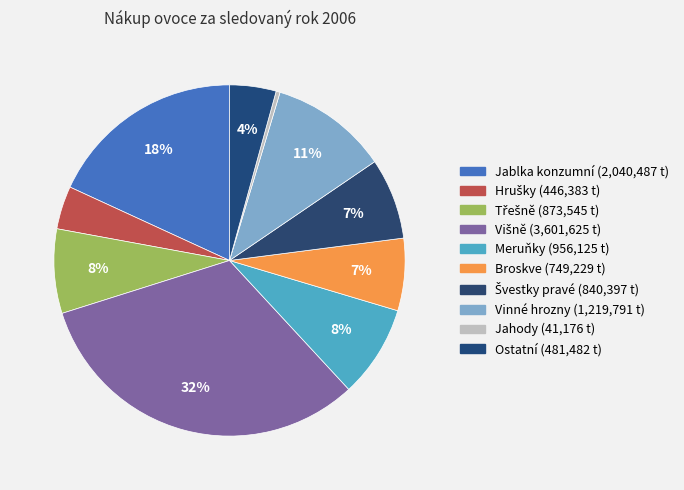

To the nearest percent, what is the difference between the Ostatní and Vinné hrozny slice percentages?

7%